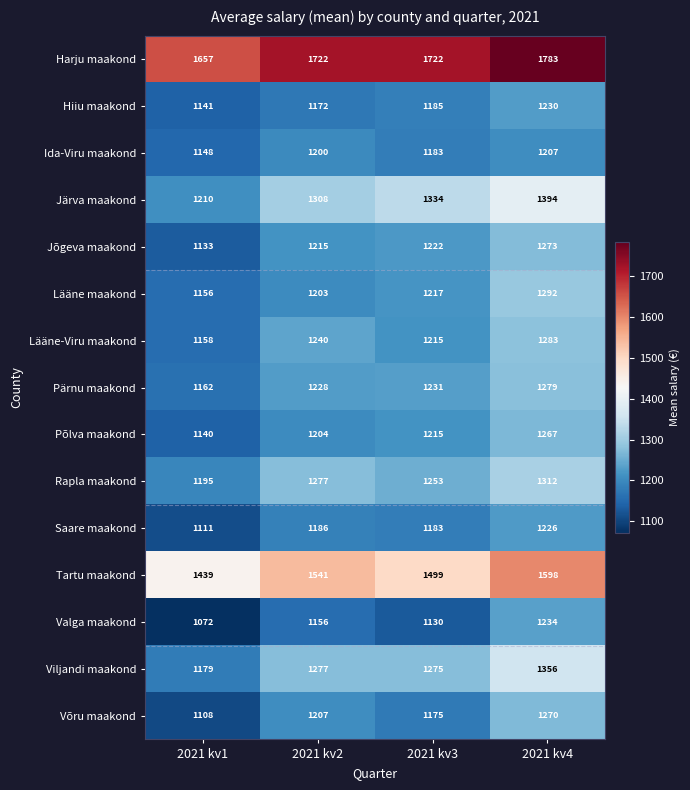

What is the difference between the highest and lowest values at 2021 kv1?

585